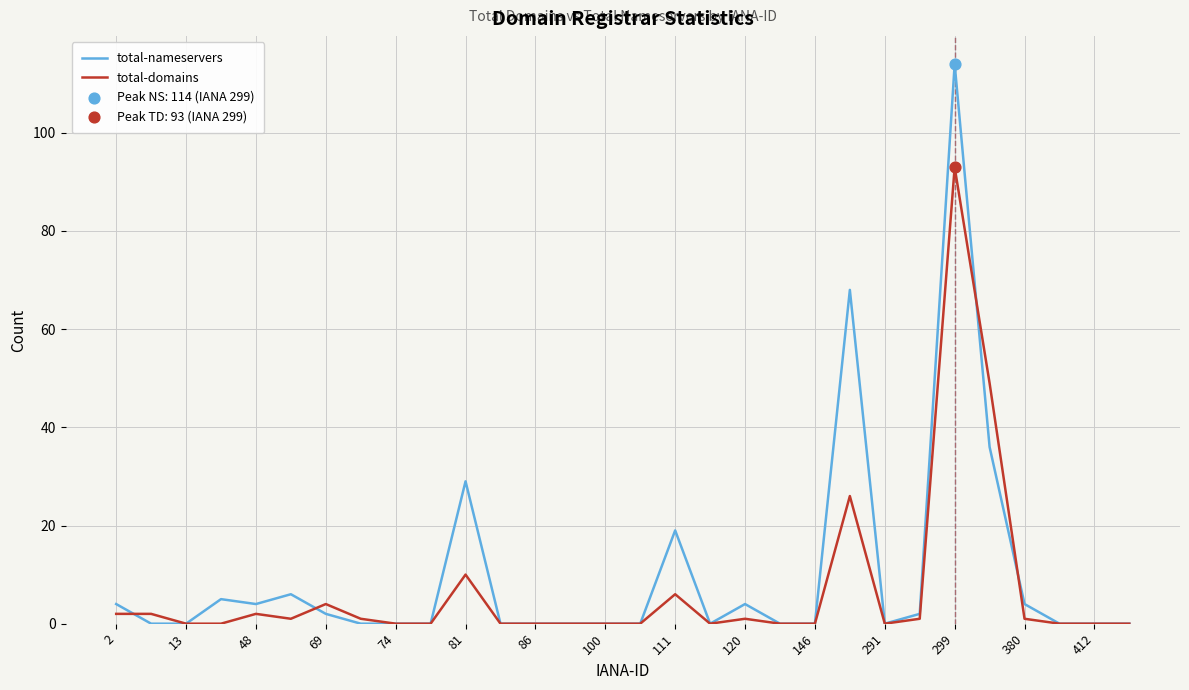

Which series has the widest spread of values?

total-nameservers